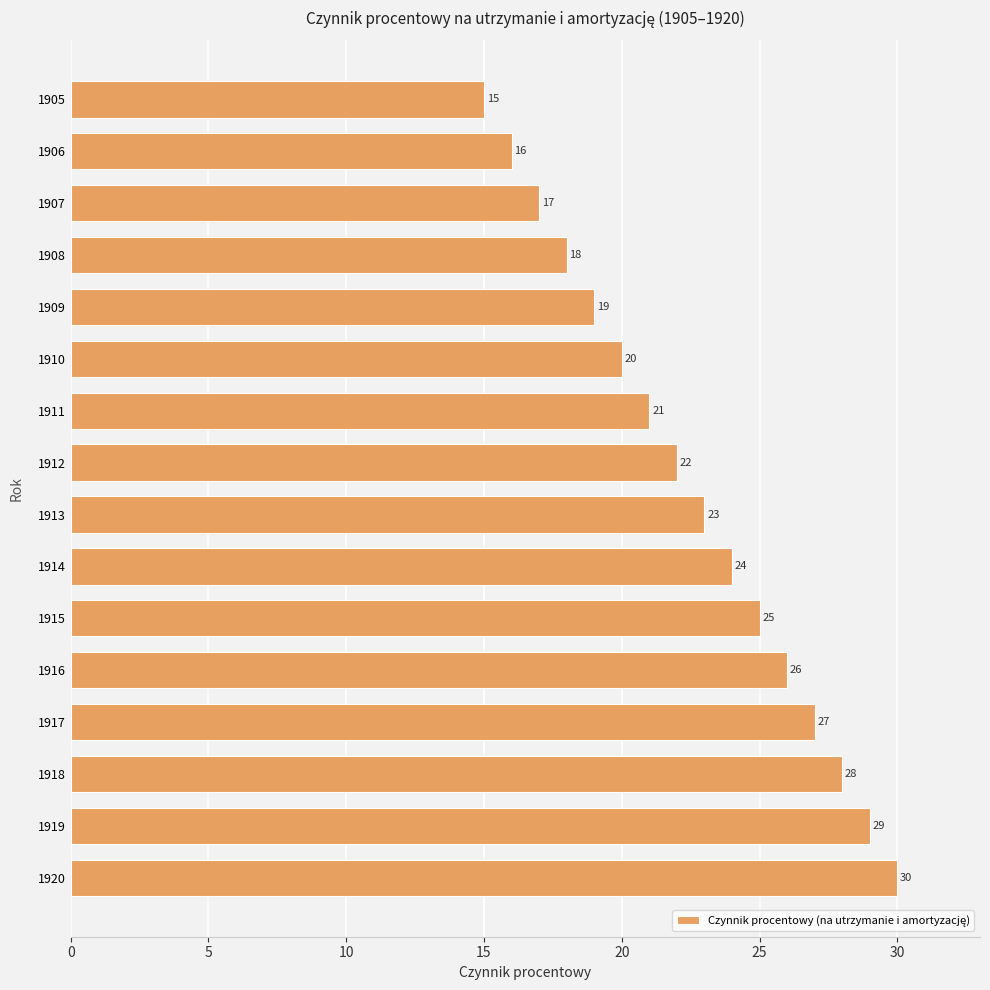

List the labels in order of value, smallest first.

1905, 1906, 1907, 1908, 1909, 1910, 1911, 1912, 1913, 1914, 1915, 1916, 1917, 1918, 1919, 1920